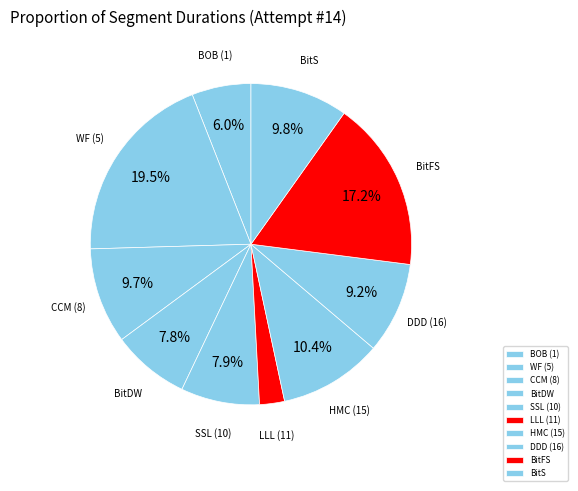

To the nearest percent, what percentage of the pie is HMC (15)?

10%